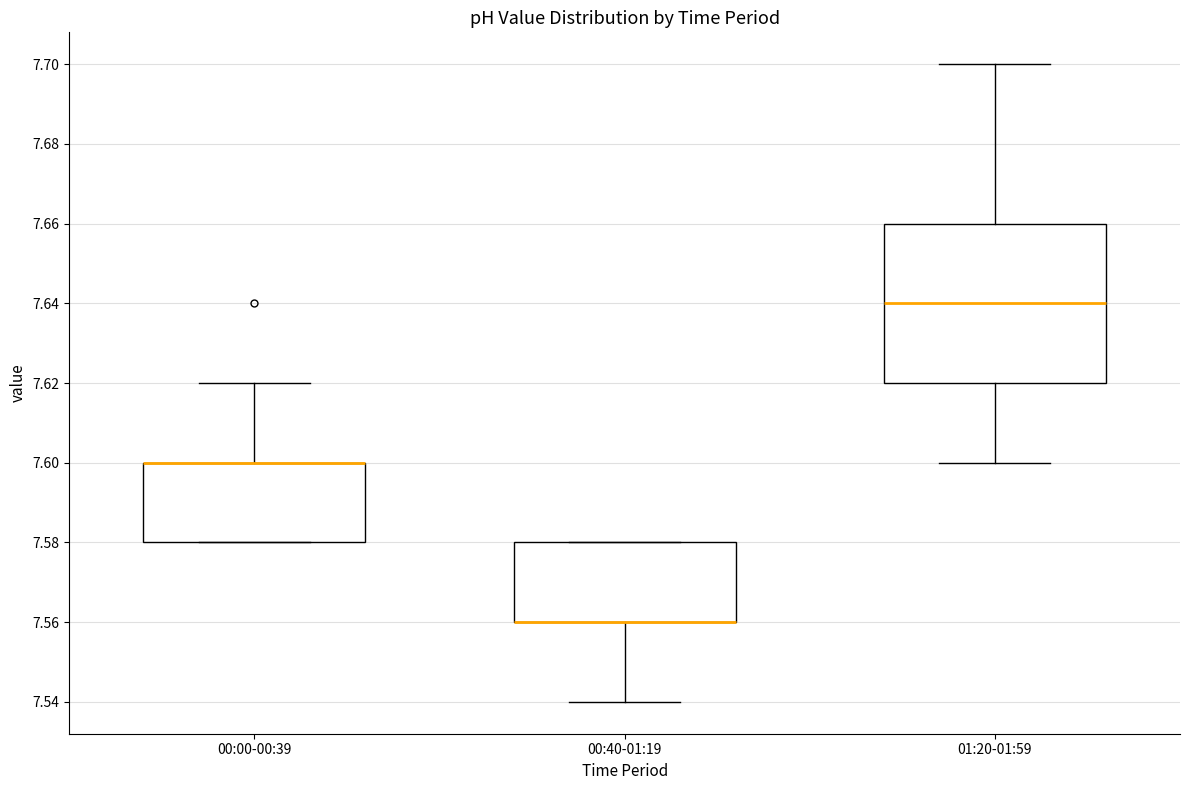

Reading left to right, transcribe this box plot: for each box, give where its median line is, the range the box spans, and where its two whiskers end, as read against the y-axis. The values are not printed on the chart, so give them approximately, as read against the axis.

00:00-00:39: median 7.60 (drawn on the box's upper edge), box 7.58 to 7.60, whiskers 7.58 to 7.62
00:40-01:19: median 7.56 (drawn on the box's lower edge), box 7.56 to 7.58, whiskers 7.54 to 7.58
01:20-01:59: median 7.64, box 7.62 to 7.66, whiskers 7.60 to 7.70